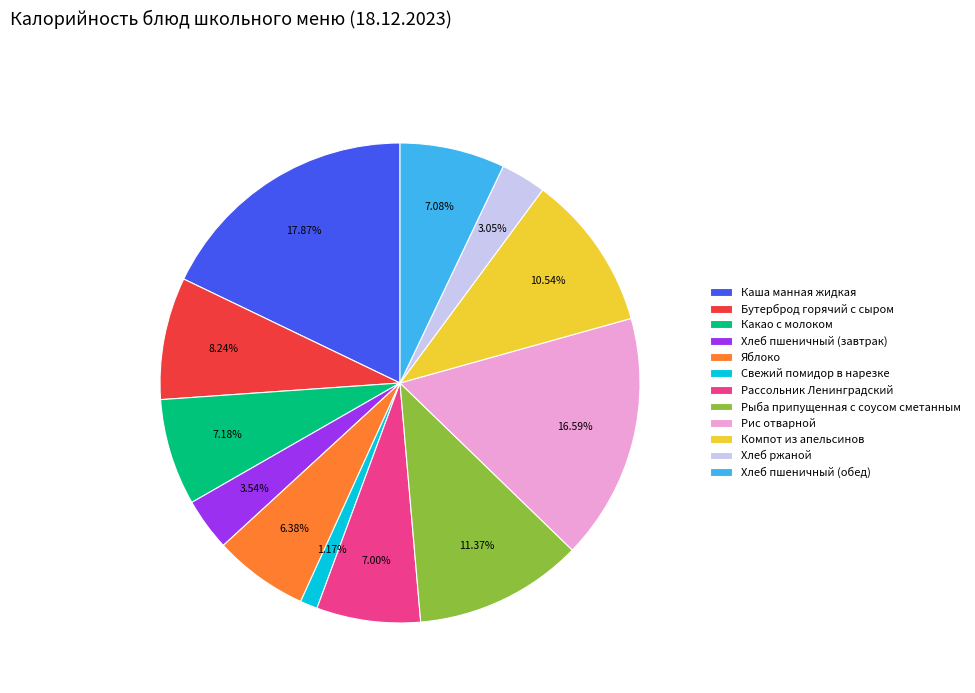

Approximately how many times larger is the value at Каша манная жидкая compared to Хлеб пшеничный (обед)?

2.5